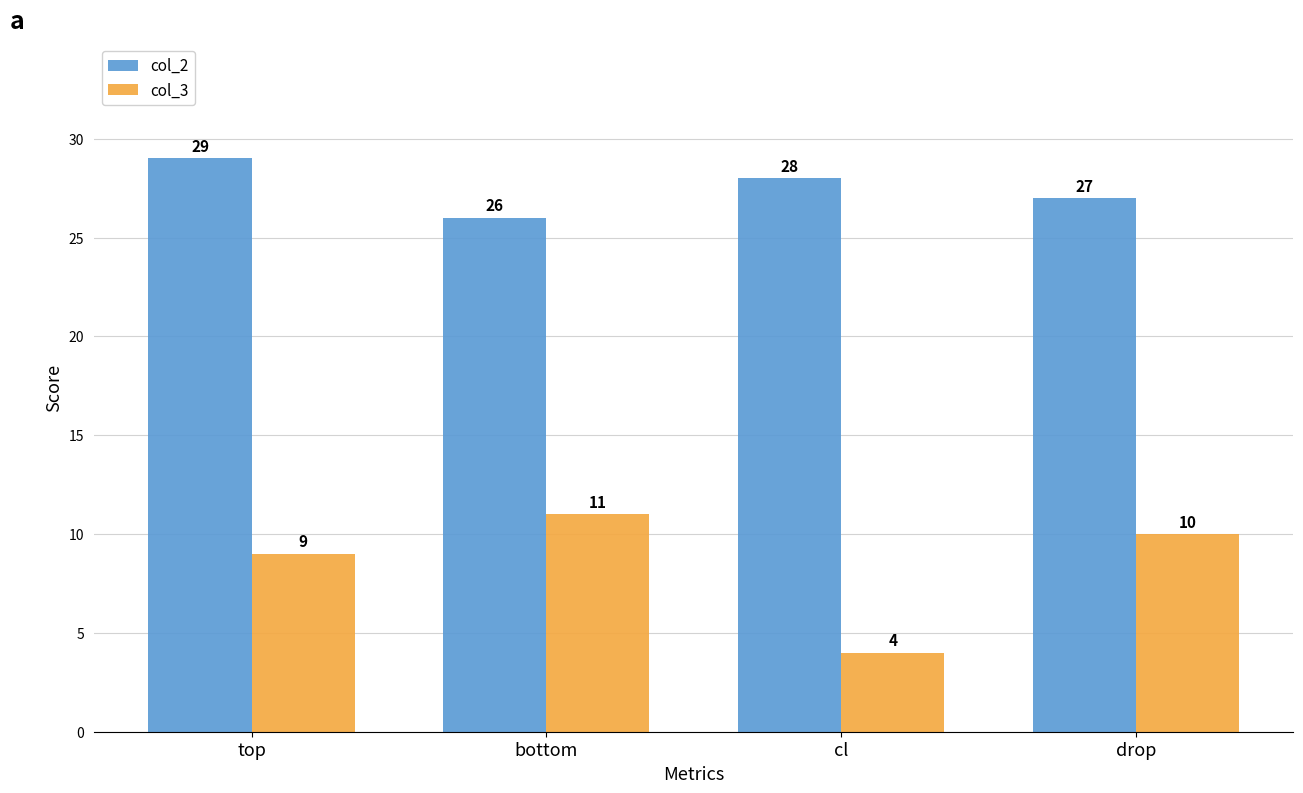

How many bars are there in each group?

2